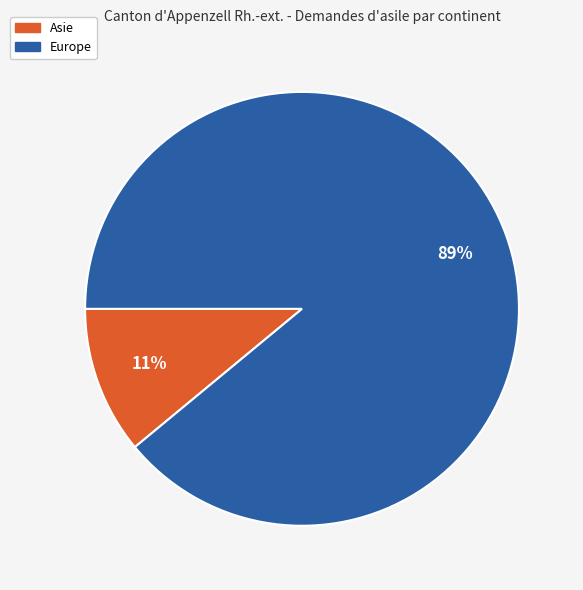

To the nearest percent, what is the difference between the largest and smallest slice percentages?

78%